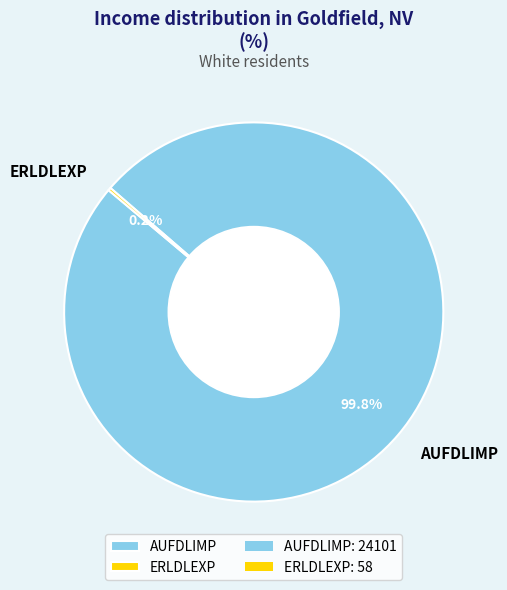

What percentage is NOT represented by AUFDLIMP?

0.2%